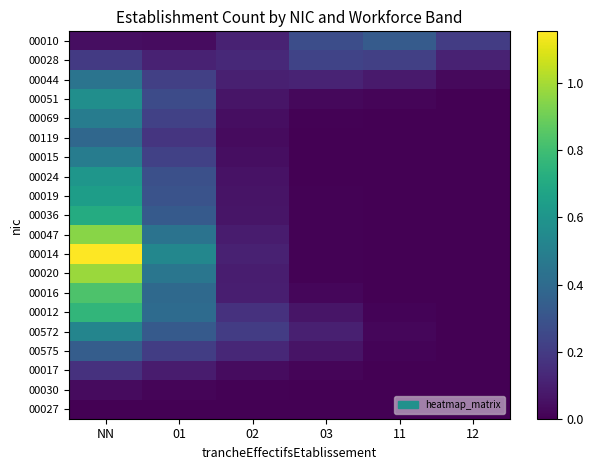

At 03, list the series in order from largest to smallest.

00010, 00028, 00044, 00572, 00012, 00575, 00051, 00016, 00017, 00014, 00020, 00047, 00069, 00036, 00019, 00024, 00015, 00119, 00030, 00027